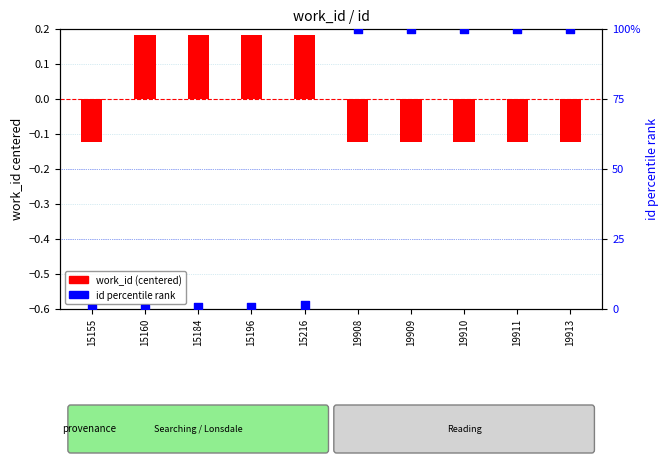

At how many categories does at least one series exceed 13?

5